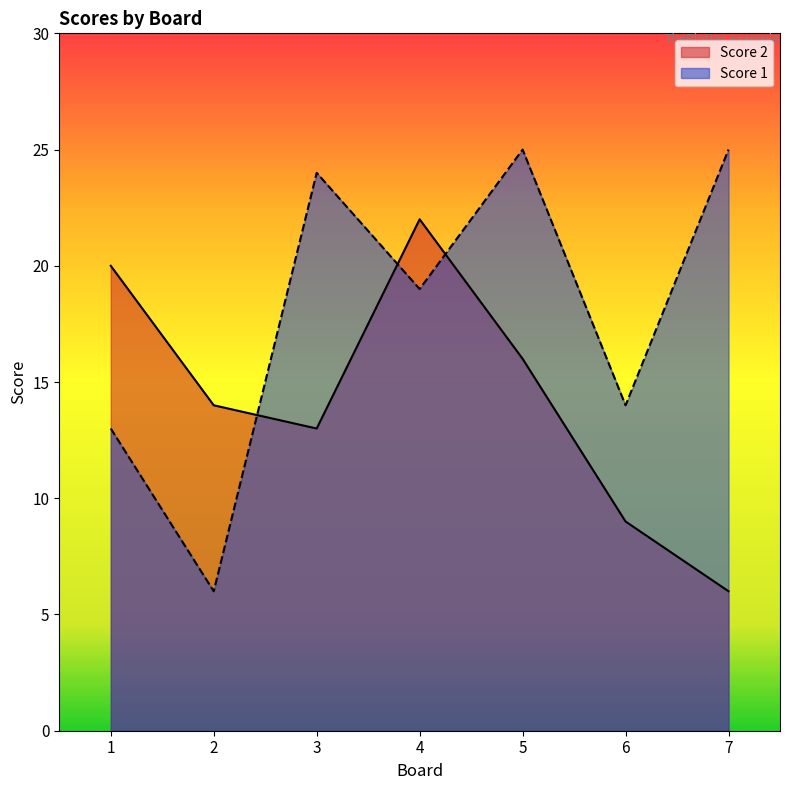

In Score 1, how many points are higher than both neighbors (excluding endpoints)?

2